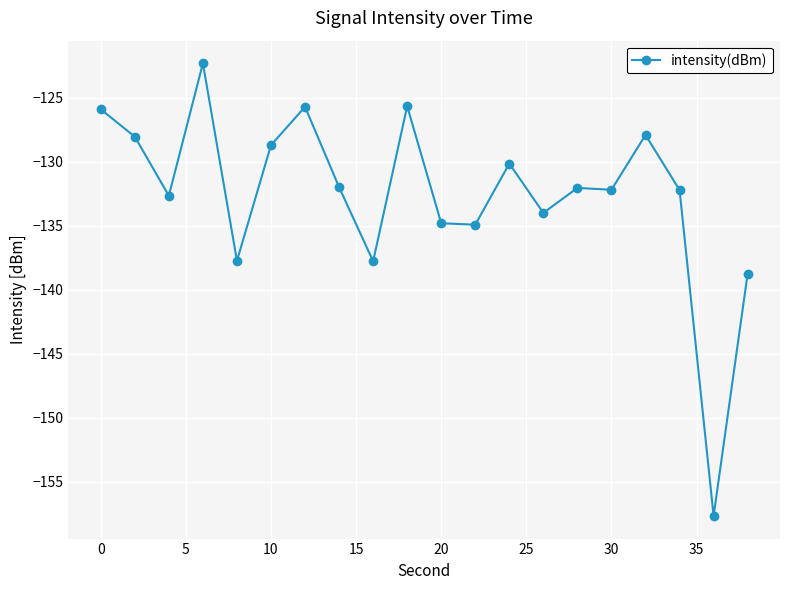

What is the minimum value shown in the chart?

-157.7